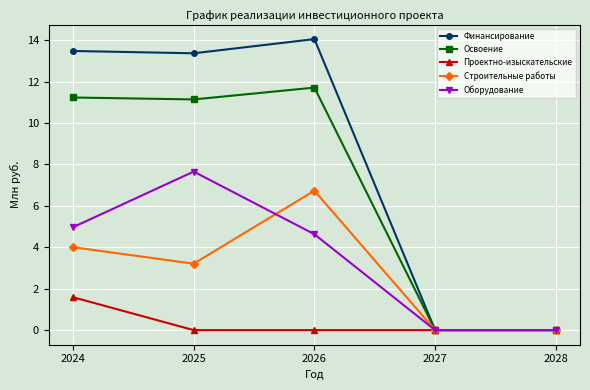

True or false: Проектно-изыскательские has a value of 1.6 at 2024.

True